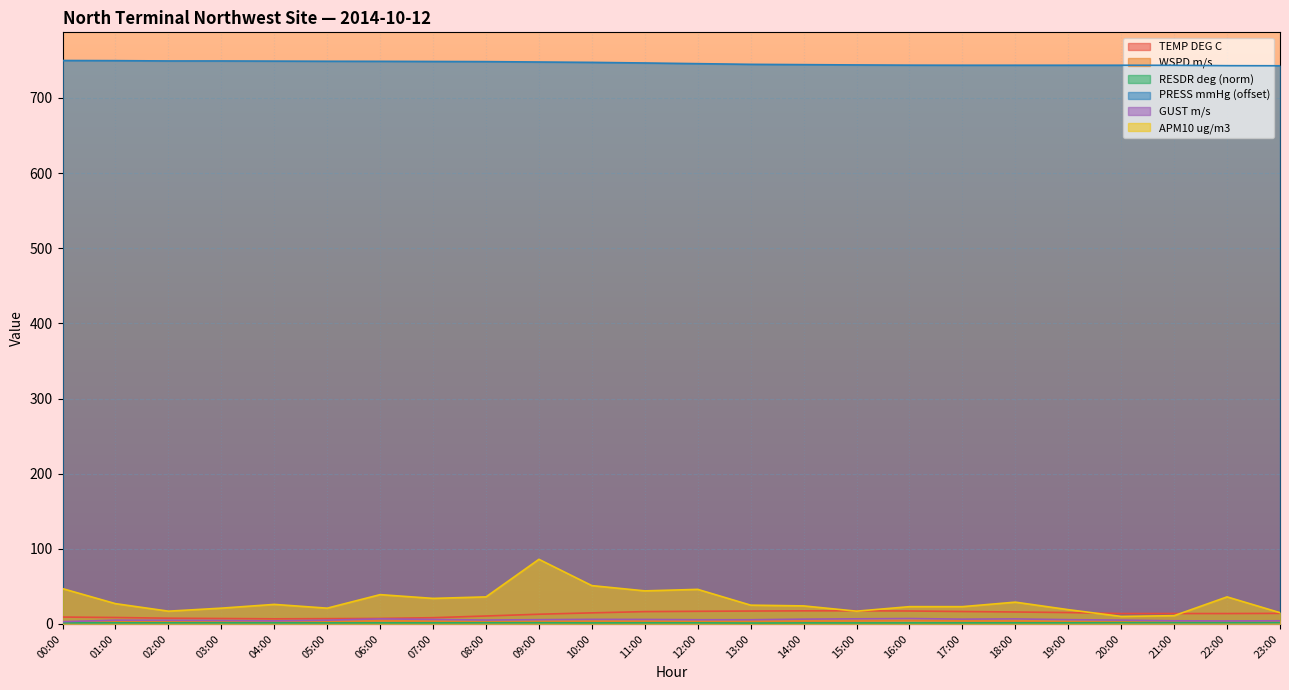

What is the average value of the TEMP DEG C series?

12.7